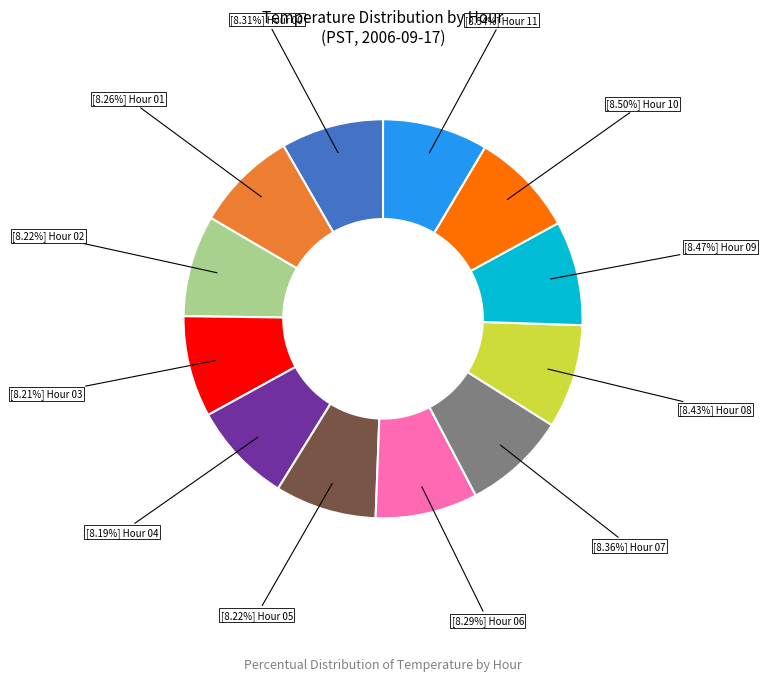

Does any single category account for the majority?

No